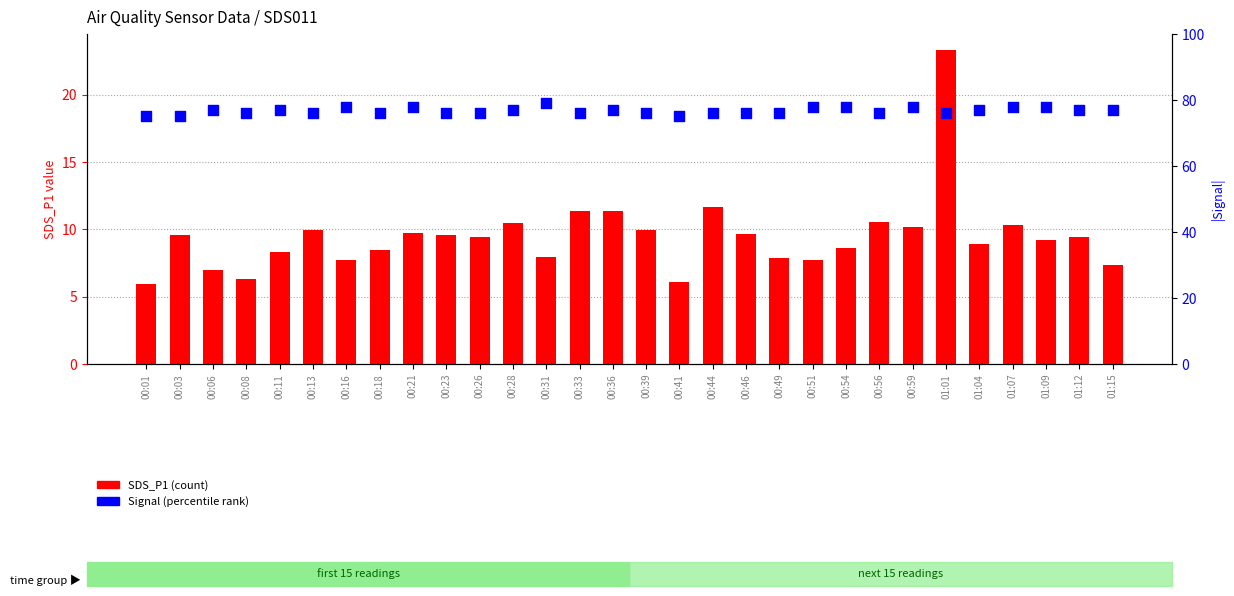

Which series reaches the minimum Y coordinate?

SDS_P1 (count)